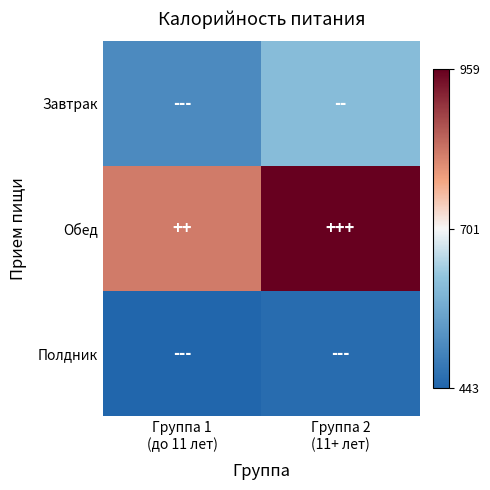

Reading left to right, extract all data points from this chart.

Завтрак: Группа 1
(до 11 лет)=511.6	Группа 2
(11+ лет)=607.4
Обед: Группа 1
(до 11 лет)=822.8	Группа 2
(11+ лет)=959.3
Полдник: Группа 1
(до 11 лет)=443.0	Группа 2
(11+ лет)=456.9